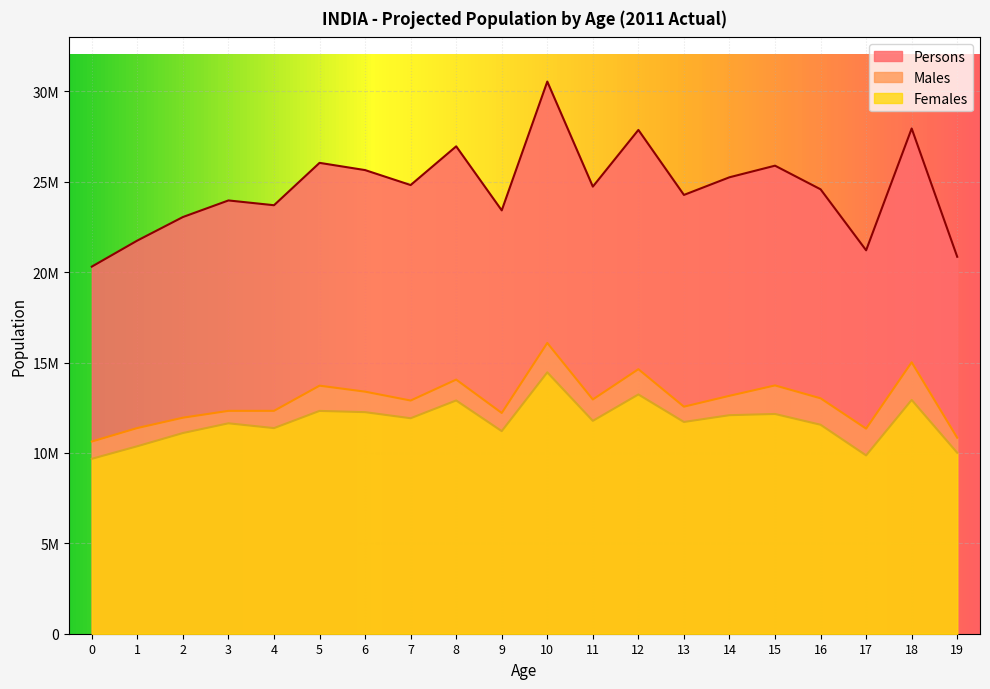

What are all the series names shown in the legend?

Persons, Males, Females